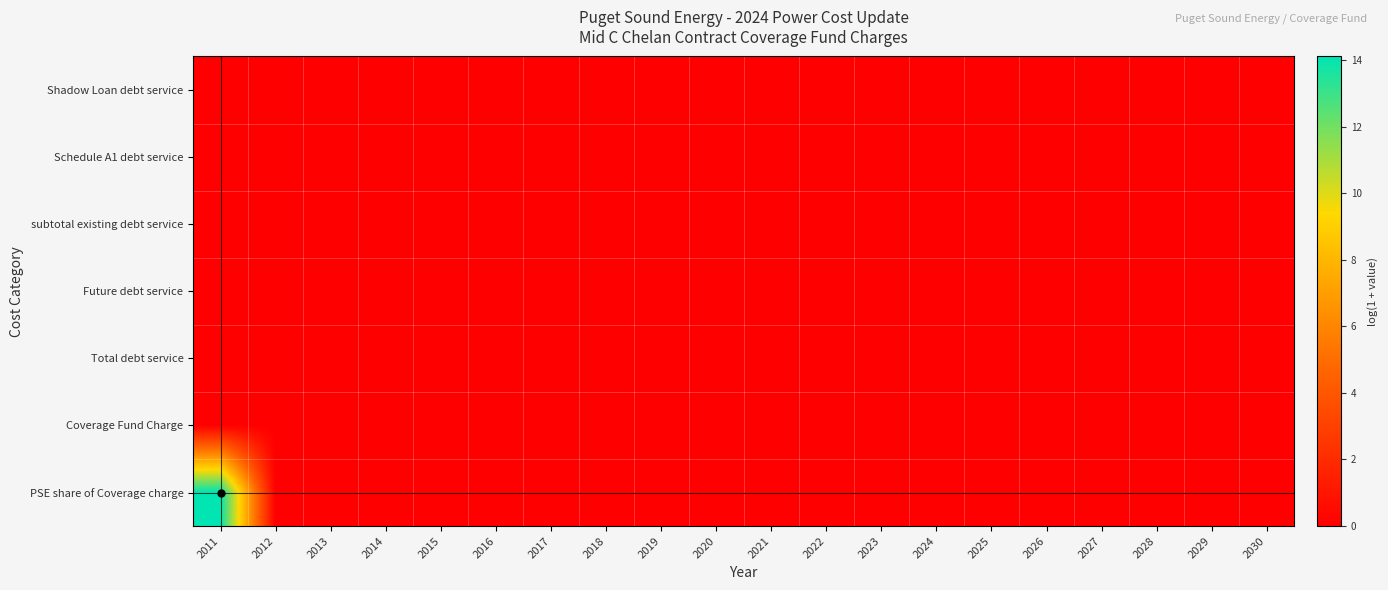

Which series has the widest spread of values?

PSE share of Coverage charge